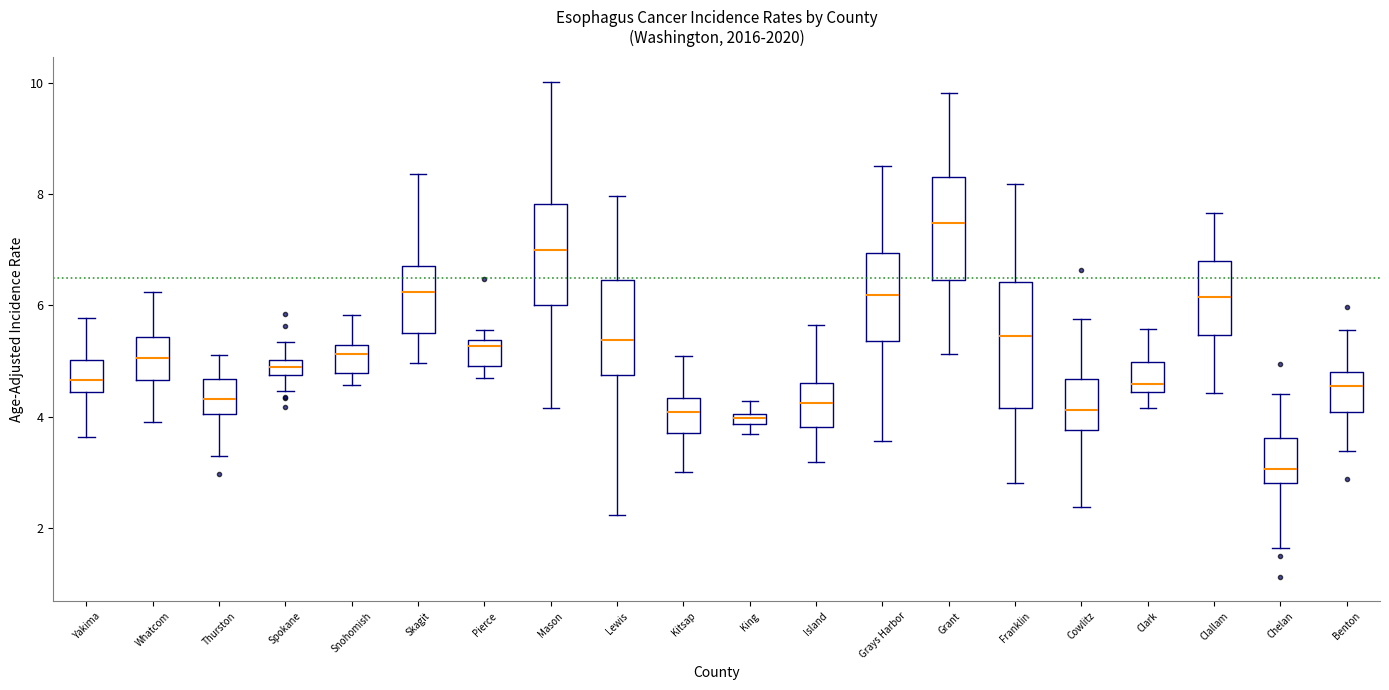

Comparing the boxes themselves (not the whiskers), which one is the tallest?

Franklin